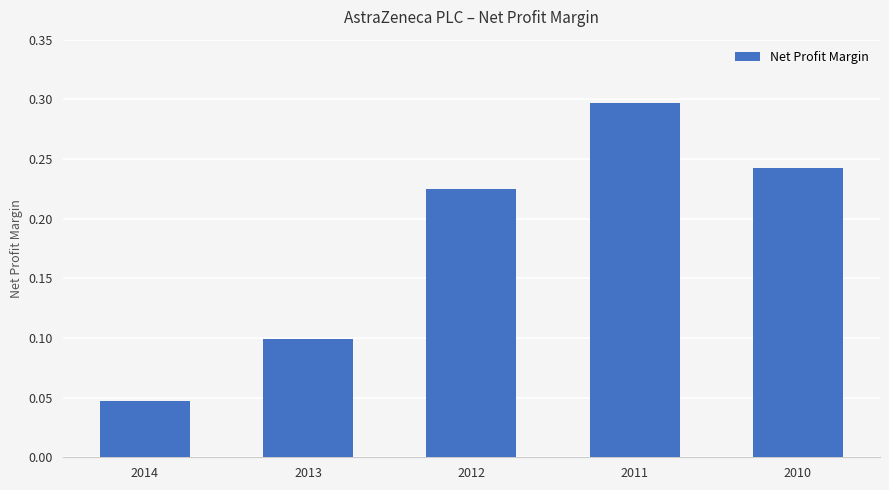

Is it true that the value at 2013 is 0.0?

False